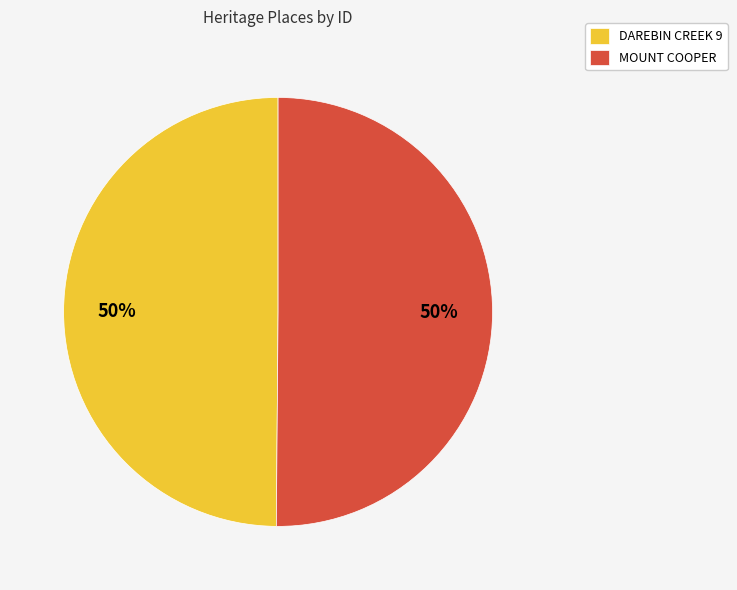

To the nearest percent, what percentage of the pie is MOUNT COOPER?

50%